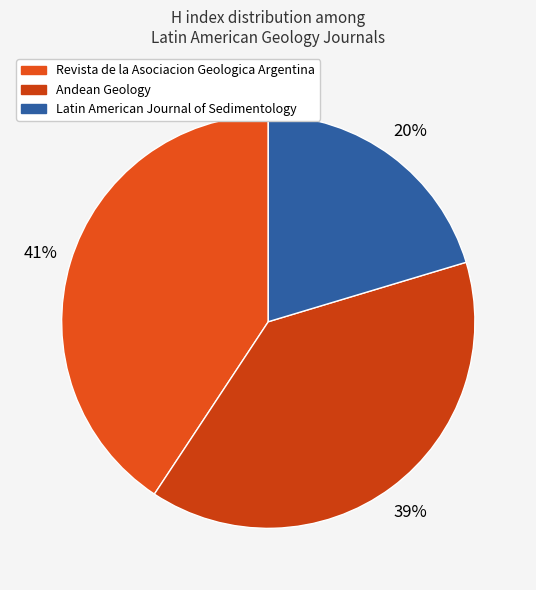

Which has a higher value, Revista de la Asociacion Geologica Argentina or Andean Geology?

Revista de la Asociacion Geologica Argentina